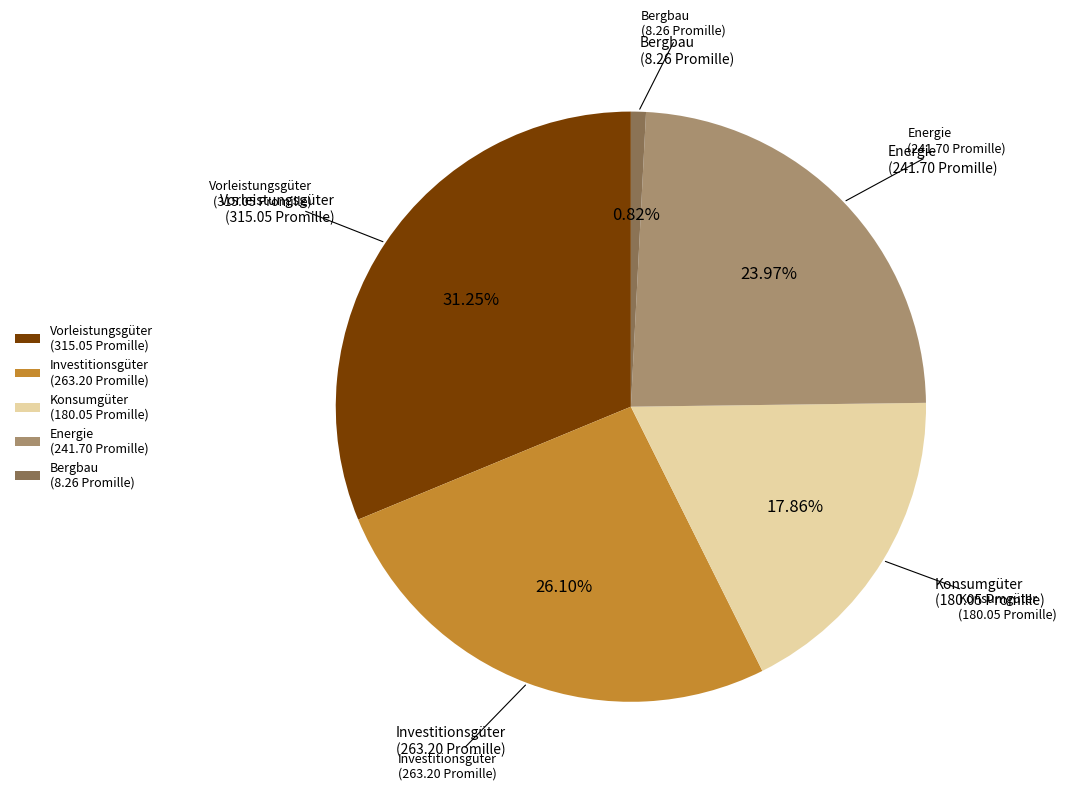

Which has a higher value, Energie (241.70 Promille) or Vorleistungsgüter (315.05 Promille)?

Vorleistungsgüter (315.05 Promille)